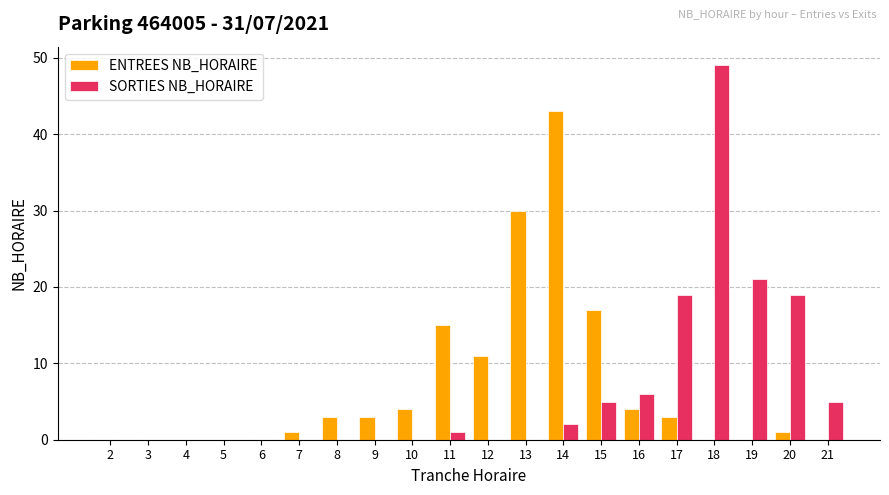

What is the approximate value of SORTIES NB_HORAIRE at 17, to the nearest 5?

20